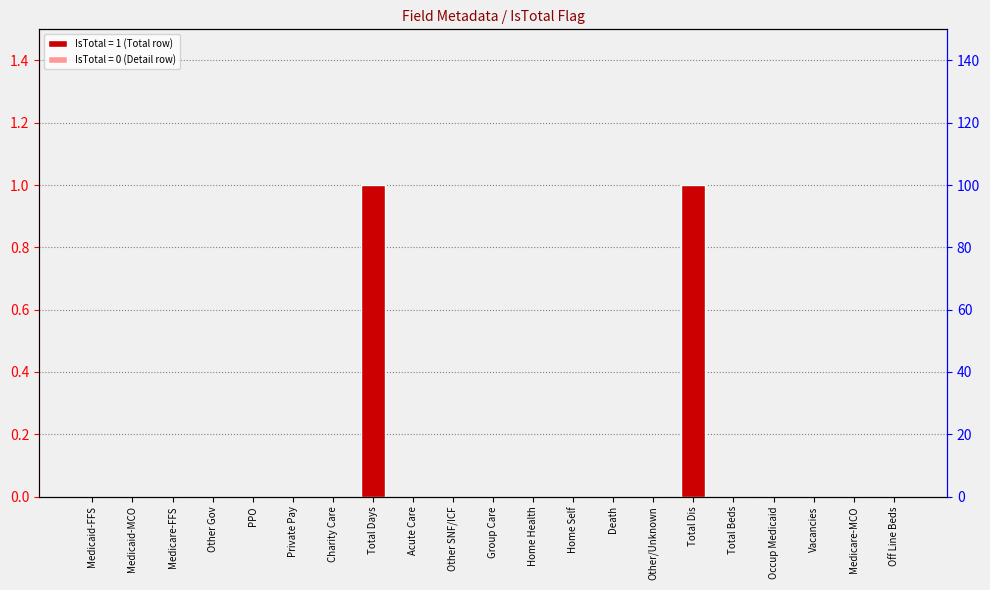

Rank the categories by value from lowest to highest.

Medicaid-FFS, Medicaid-MCO, Medicare-FFS, Other Gov, PPO, Private Pay, Charity Care, Acute Care, Other SNF/ICF, Group Care, Home Health, Home Self, Death, Other/Unknown, Total Beds, Occup Medicaid, Vacancies, Medicare-MCO, Off Line Beds, Total Days, Total Dis